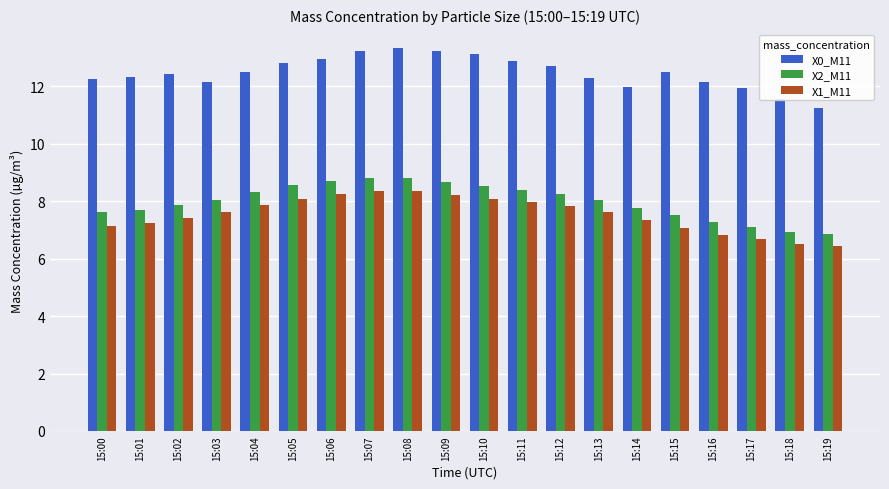

What value does the X0_M11 series have at 15:02?

12.4